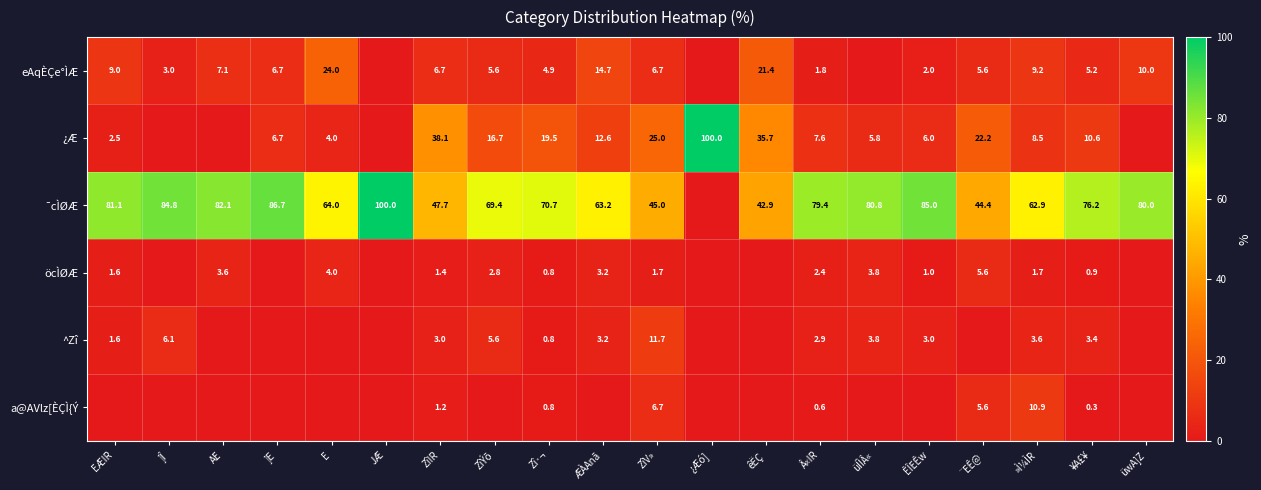

Is it true that öcÌØÆ equals 2.8 at ZîV»?

False